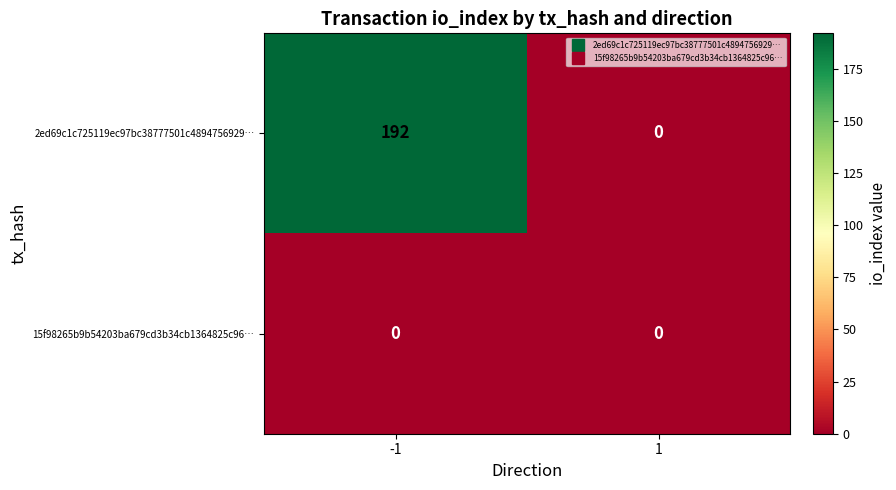

At how many categories does at least one series exceed 31?

1